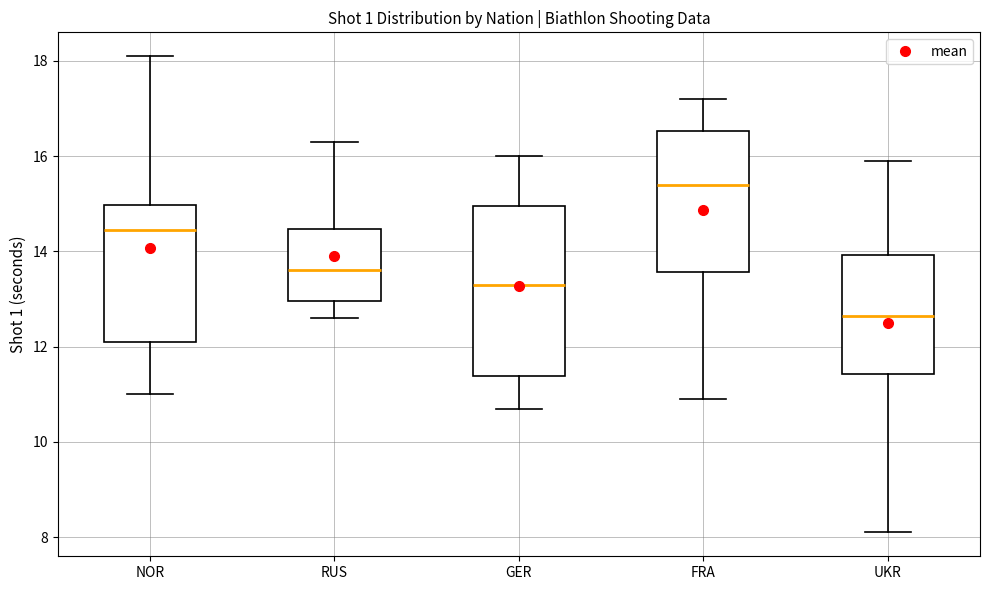

Where is the upper edge of the box for NOR on the y-axis? The values are not printed on the chart, so give them approximately, as read against the axis.

15.0